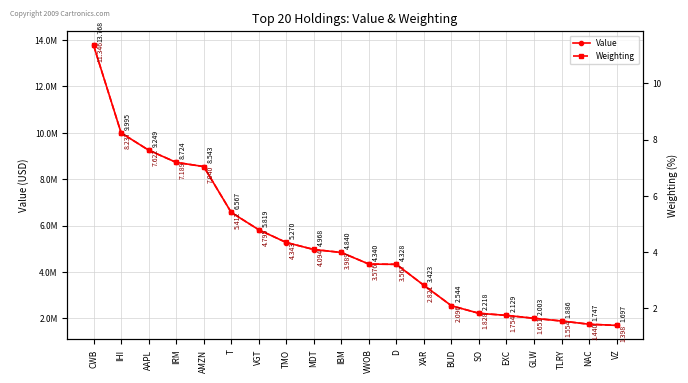

Reading left to right, transcribe all the data shown in this chart.

Value: CWB=13768000.0	IHI=9995000.0	AAPL=9249000.0	IRM=8724000.0	AMZN=8543000.0	T=6567000.0	VGT=5819000.0	TMO=5270000.0	MDT=4968000.0	IBM=4840000.0	VWOB=4340000.0	D=4328000.0	XAR=3423000.0	BUD=2544000.0	SO=2218000.0	EXC=2129000.0	GLW=2003000.0	TLRY=1886000.0	NAC=1747000.0	VZ=1697000.0
Weighting: CWB=11.3	IHI=8.2	AAPL=7.6	IRM=7.2	AMZN=7.0	T=5.4	VGT=4.8	TMO=4.3	MDT=4.1	IBM=4.0	VWOB=3.6	D=3.6	XAR=2.8	BUD=2.1	SO=1.8	EXC=1.8	GLW=1.7	TLRY=1.6	NAC=1.4	VZ=1.4